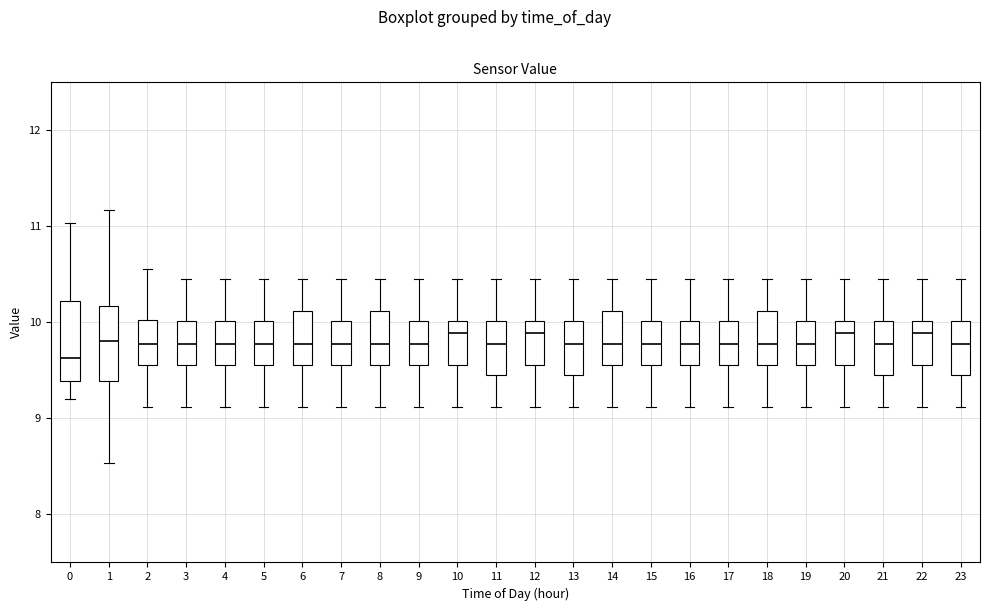

Reading left to right, read every box against the y-axis: the position of its median line, the range the box covers, and the ends of its whiskers. The values are not printed on the chart, so give them approximately, as read against the axis.

0: median 9.6, box 9.4 to 10.2, whiskers 9.2 to 11.0
1: median 9.8, box 9.4 to 10.2, whiskers 8.5 to 11.2
2: median 9.8, box 9.6 to 10.0, whiskers 9.1 to 10.6
3: median 9.8, box 9.6 to 10.0, whiskers 9.1 to 10.5
4: median 9.8, box 9.6 to 10.0, whiskers 9.1 to 10.5
5: median 9.8, box 9.6 to 10.0, whiskers 9.1 to 10.5
6: median 9.8, box 9.6 to 10.1, whiskers 9.1 to 10.5
7: median 9.8, box 9.6 to 10.0, whiskers 9.1 to 10.5
8: median 9.8, box 9.6 to 10.1, whiskers 9.1 to 10.5
9: median 9.8, box 9.6 to 10.0, whiskers 9.1 to 10.5
10: median 9.9, box 9.6 to 10.0, whiskers 9.1 to 10.5
11: median 9.8, box 9.5 to 10.0, whiskers 9.1 to 10.5
12: median 9.9, box 9.6 to 10.0, whiskers 9.1 to 10.5
13: median 9.8, box 9.5 to 10.0, whiskers 9.1 to 10.5
14: median 9.8, box 9.6 to 10.1, whiskers 9.1 to 10.5
15: median 9.8, box 9.6 to 10.0, whiskers 9.1 to 10.5
16: median 9.8, box 9.6 to 10.0, whiskers 9.1 to 10.5
17: median 9.8, box 9.6 to 10.0, whiskers 9.1 to 10.5
18: median 9.8, box 9.6 to 10.1, whiskers 9.1 to 10.5
19: median 9.8, box 9.6 to 10.0, whiskers 9.1 to 10.5
20: median 9.9, box 9.6 to 10.0, whiskers 9.1 to 10.5
21: median 9.8, box 9.5 to 10.0, whiskers 9.1 to 10.5
22: median 9.9, box 9.6 to 10.0, whiskers 9.1 to 10.5
23: median 9.8, box 9.5 to 10.0, whiskers 9.1 to 10.5